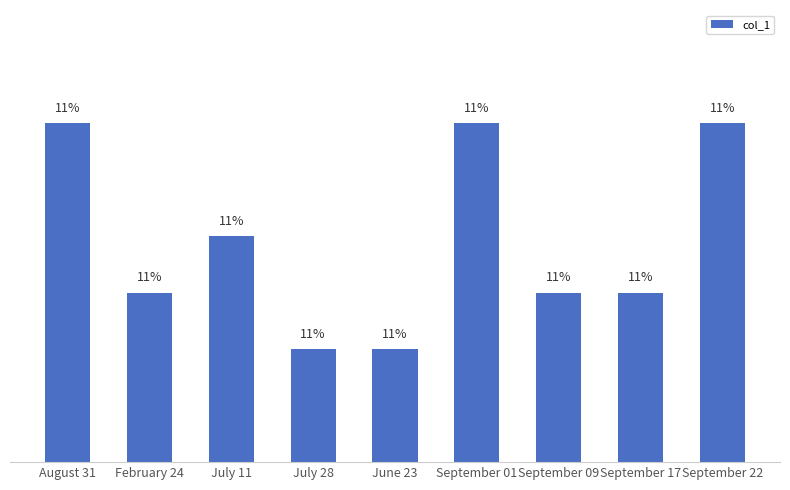

Rank the categories by value from highest to lowest.

August 31, September 01, September 22, July 11, February 24, September 09, September 17, July 28, June 23